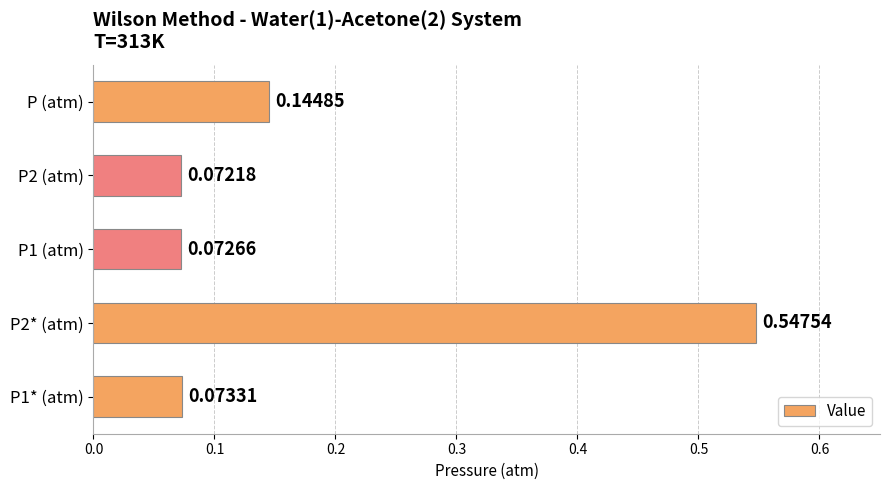

How many categories are shown in the chart?

5